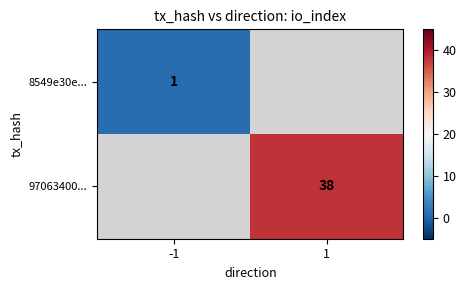

True or false: 97063400... has a value of 38 at 1.

True